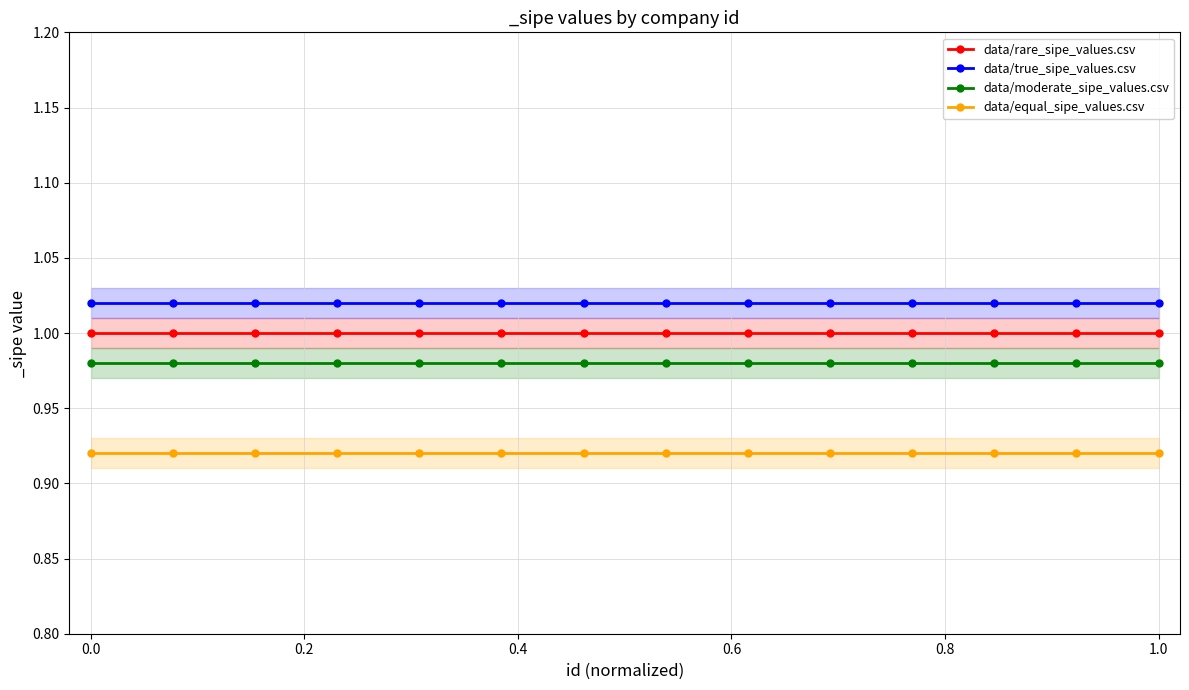

At how many categories does at least one series exceed 0?

14